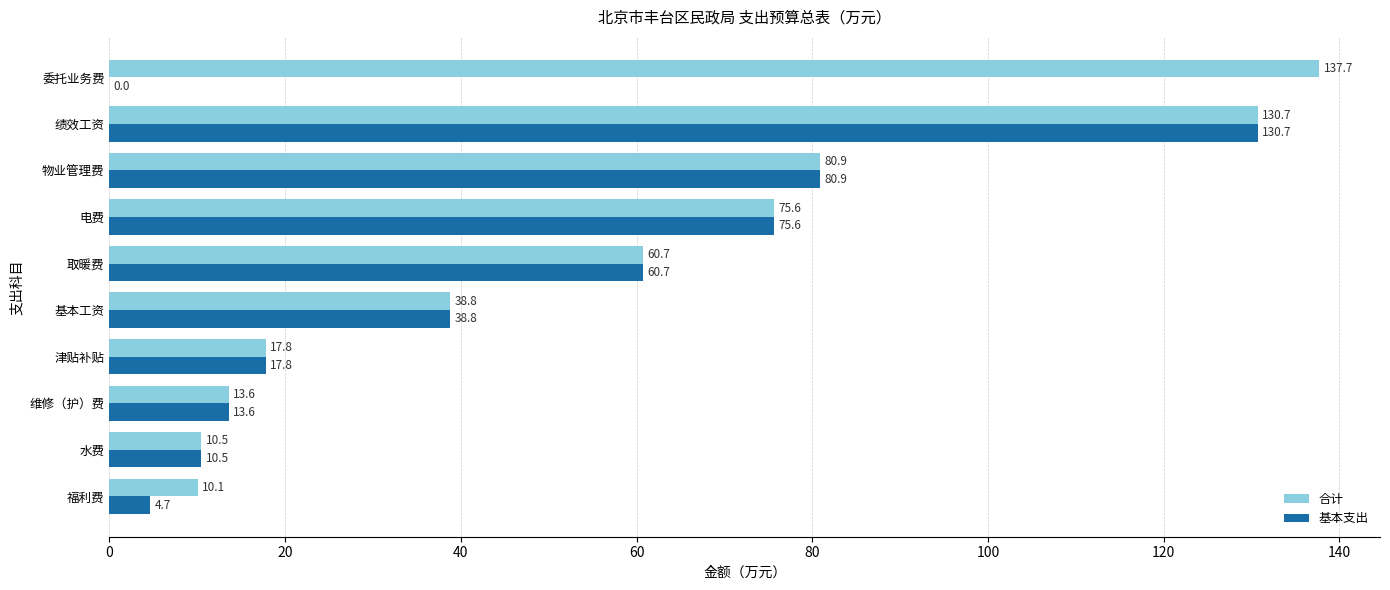

What is the maximum value for 合计?

137.7